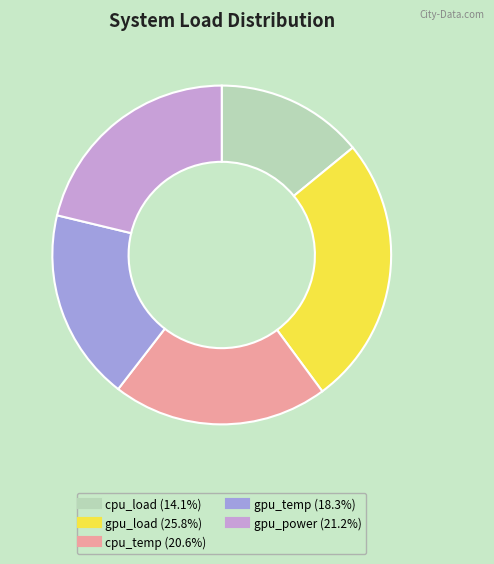

Is there a majority slice in this chart?

No